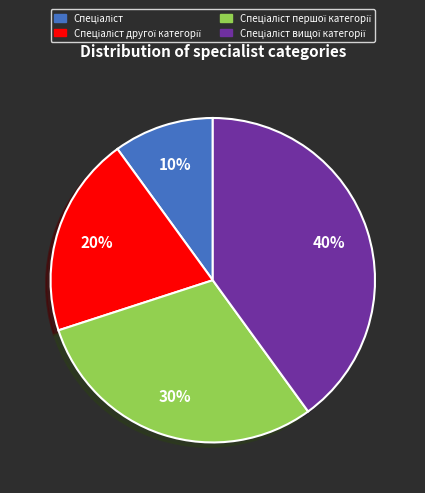

Is there any slice that represents more than half of the pie?

No